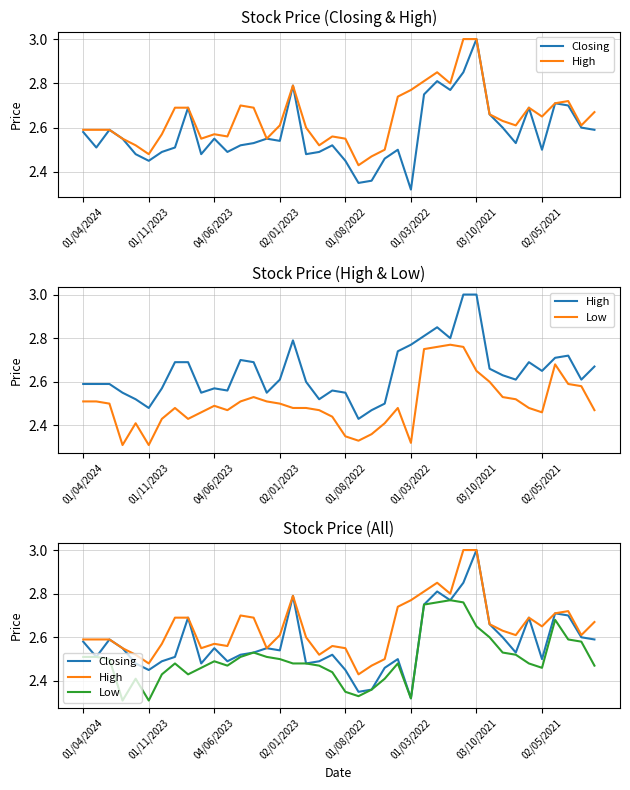

True or false: Low and High cross at least once.

False